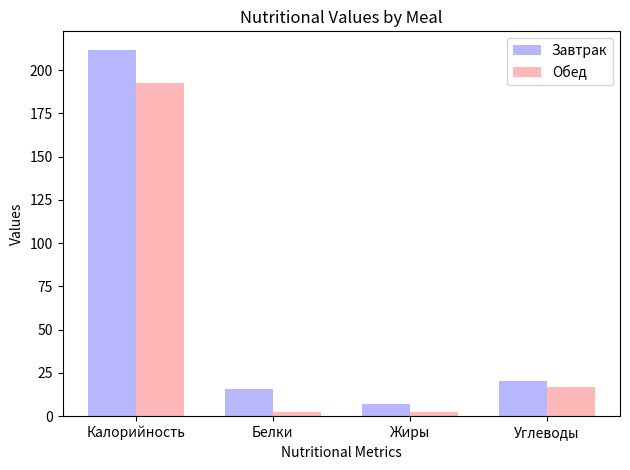

How many data points does each series have?

4